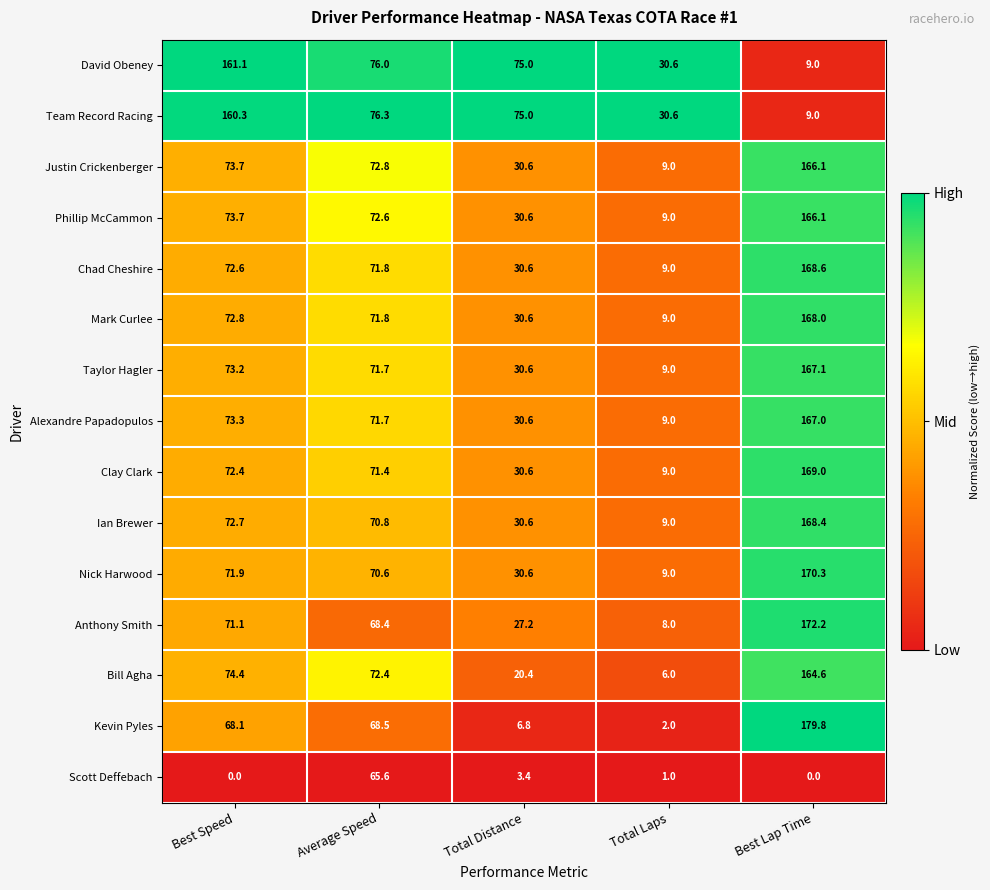

Rank the categories by Nick Harwood value from lowest to highest.

Total Laps, Total Distance, Average Speed, Best Speed, Best Lap Time